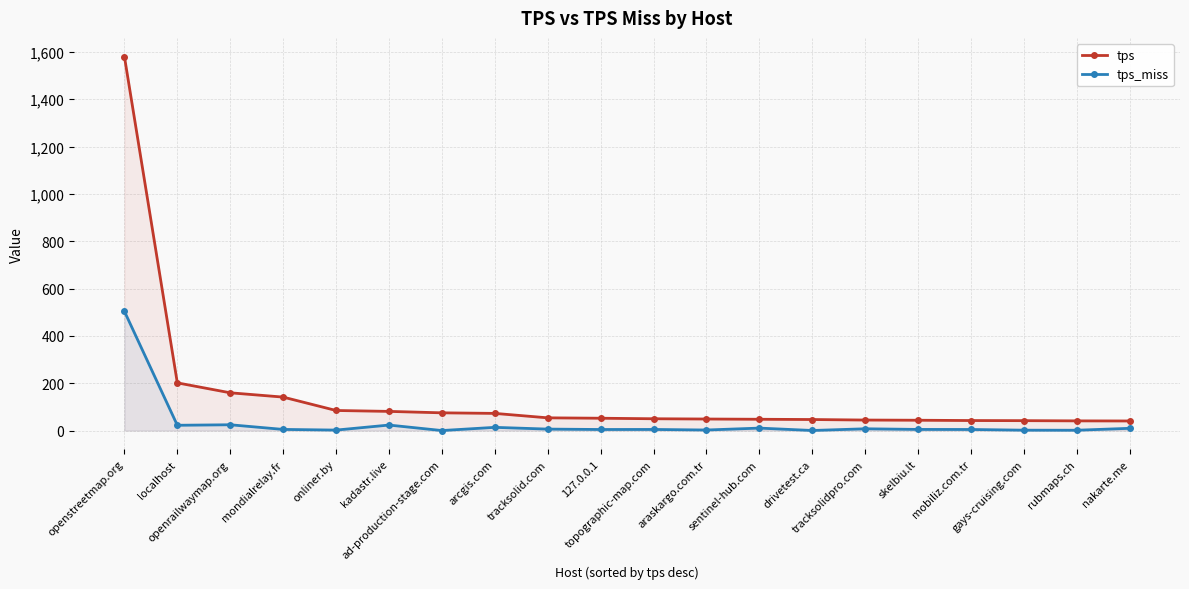

What position from the left is 127.0.0.1?

10